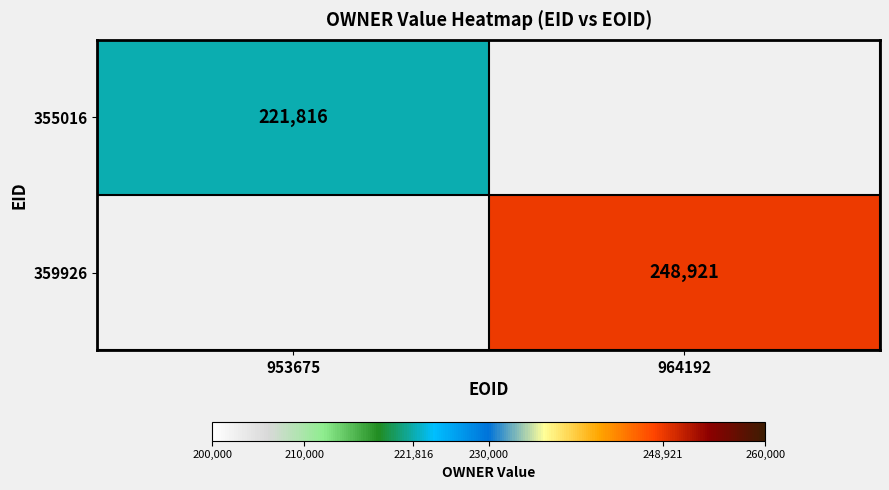

Which label corresponds to the largest value in the chart?

964192